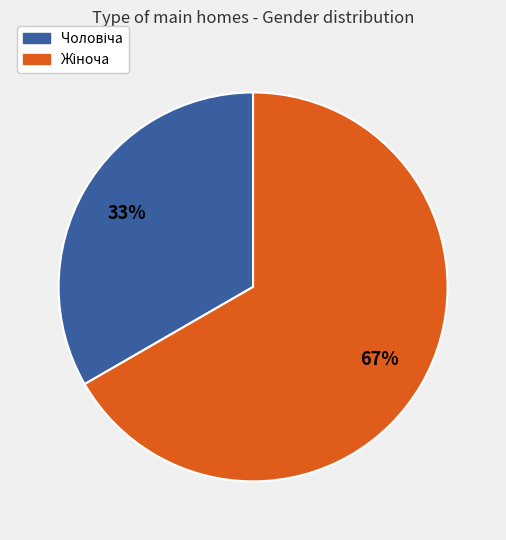

To the nearest percent, what is the average slice percentage?

50%